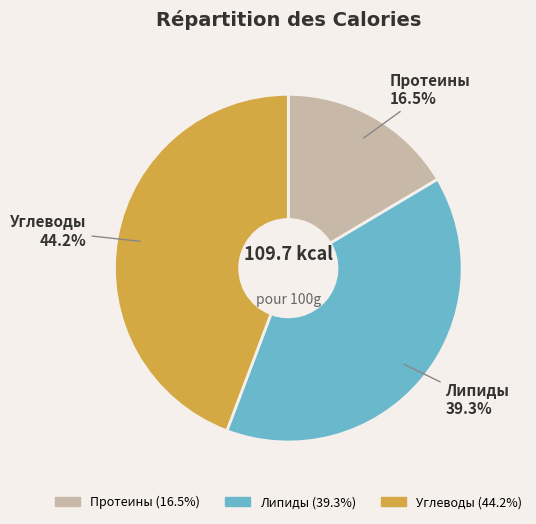

How many slices are in this pie chart?

3